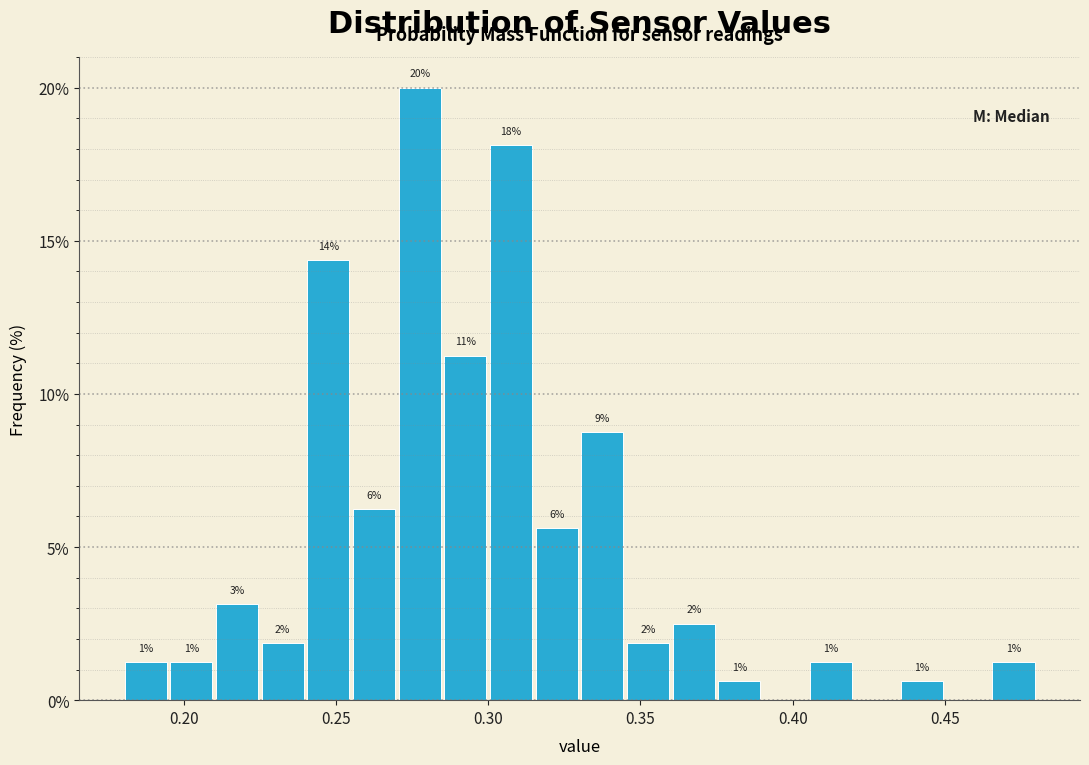

Around what value on the x-axis is the tallest bar? Give the approximate position of its centre, as read against the axis.

0.280